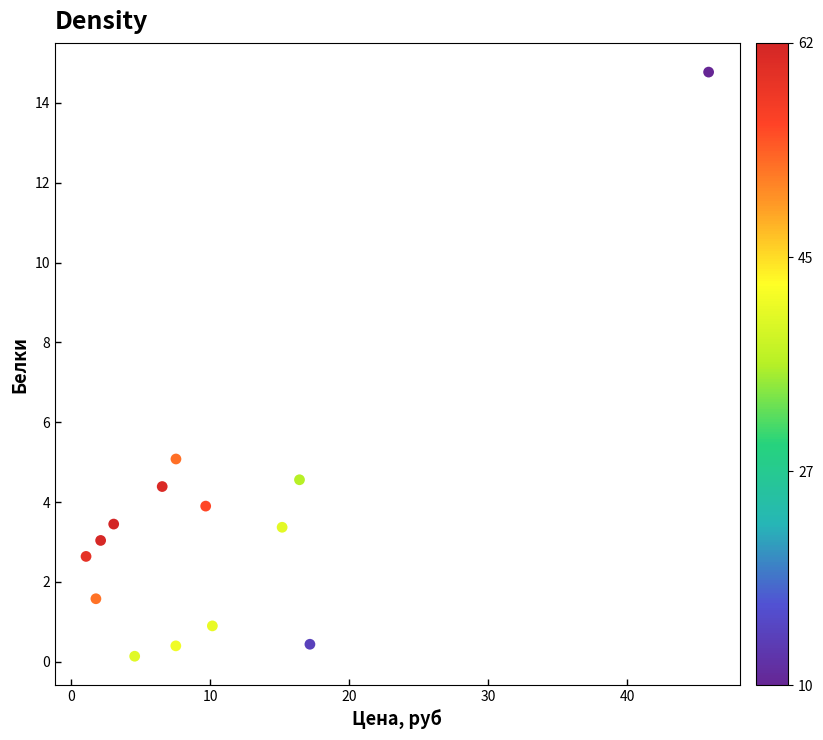

What Y value in the scatter plot is closest to 7?

5.1